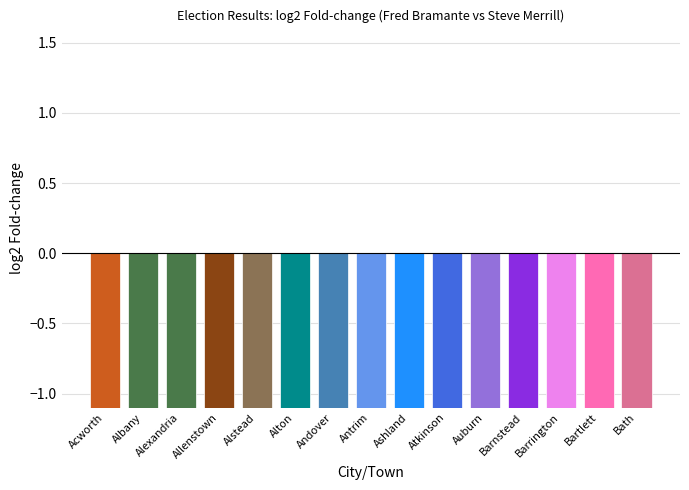

What is the sum of all values?

-53.4